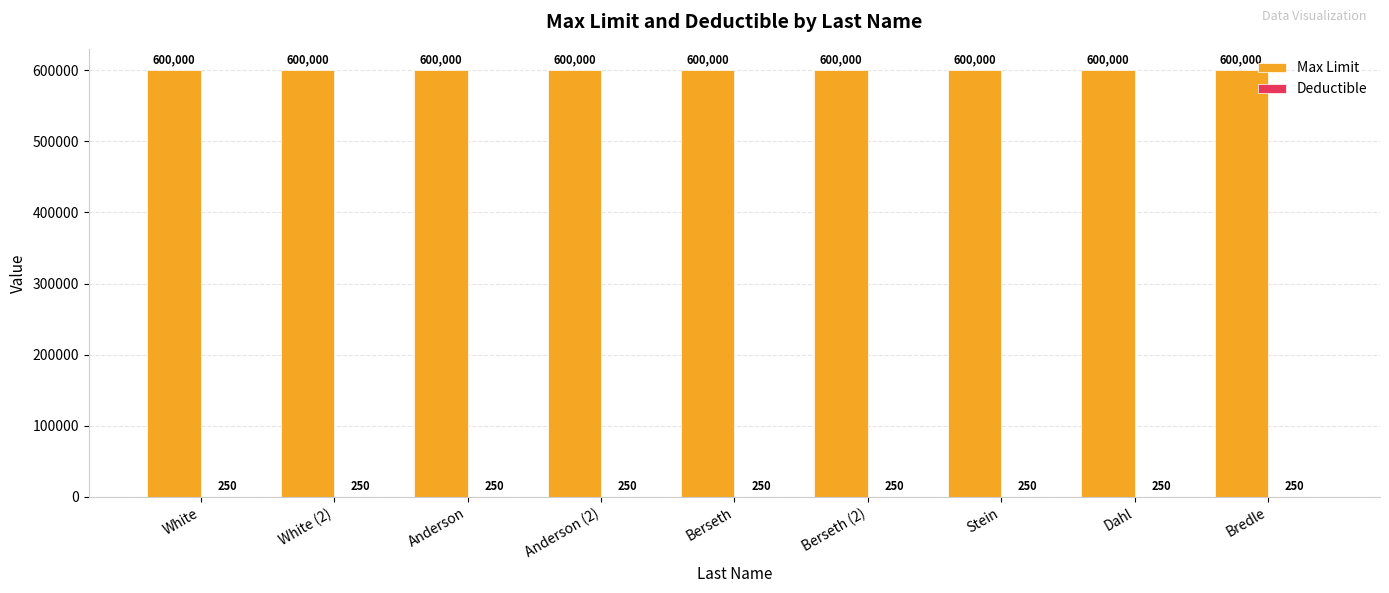

True or false: Max Limit has a value of 898548 at White.

False